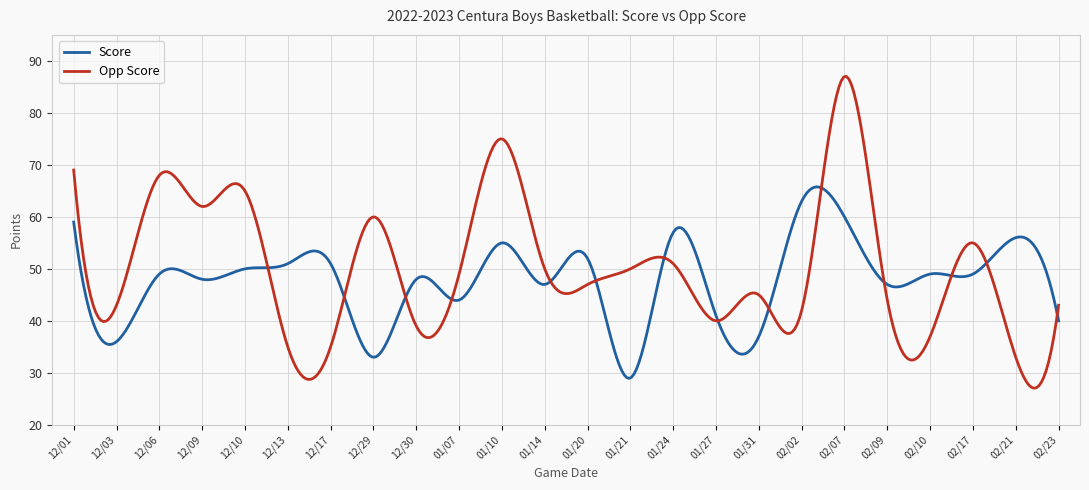

True or false: Opp Score has more than 1 points higher than both neighbors.

True